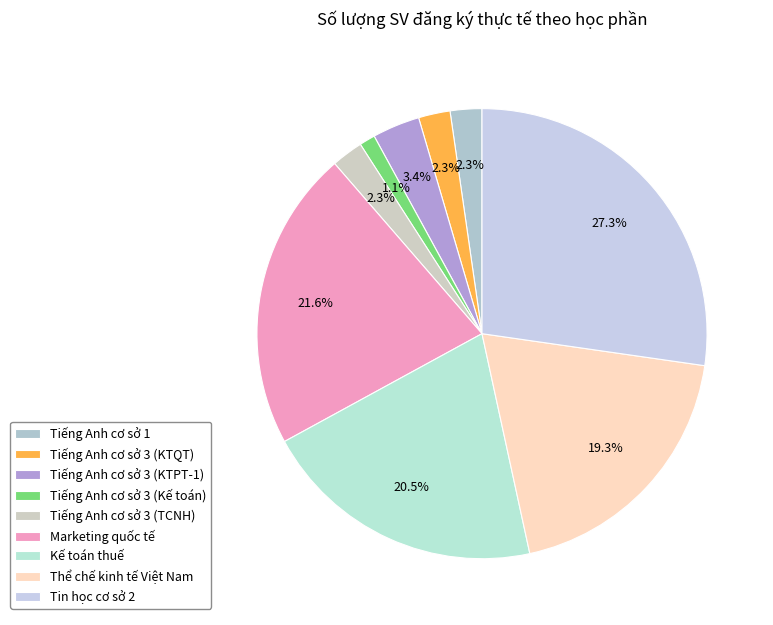

To the nearest percent, what portion does Tiếng Anh cơ sở 1 represent?

2%